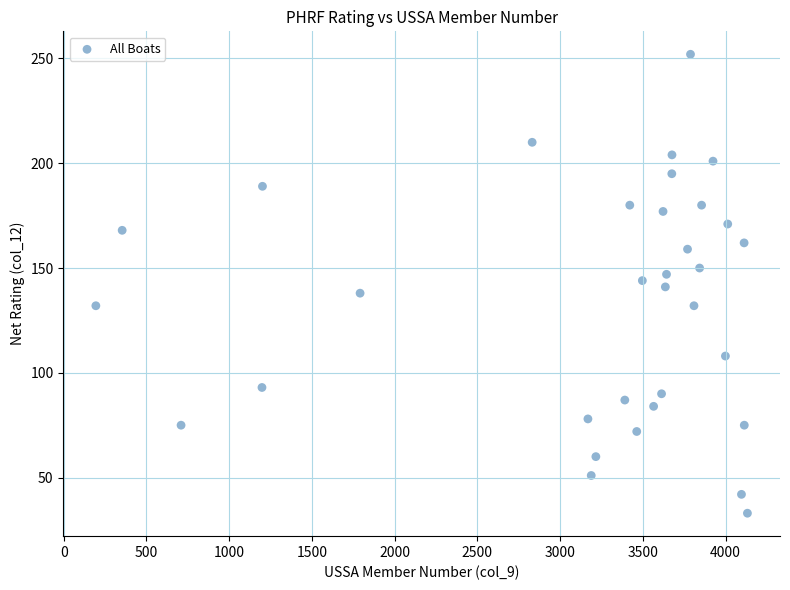

What is the range of X values (max minus min)?

3938